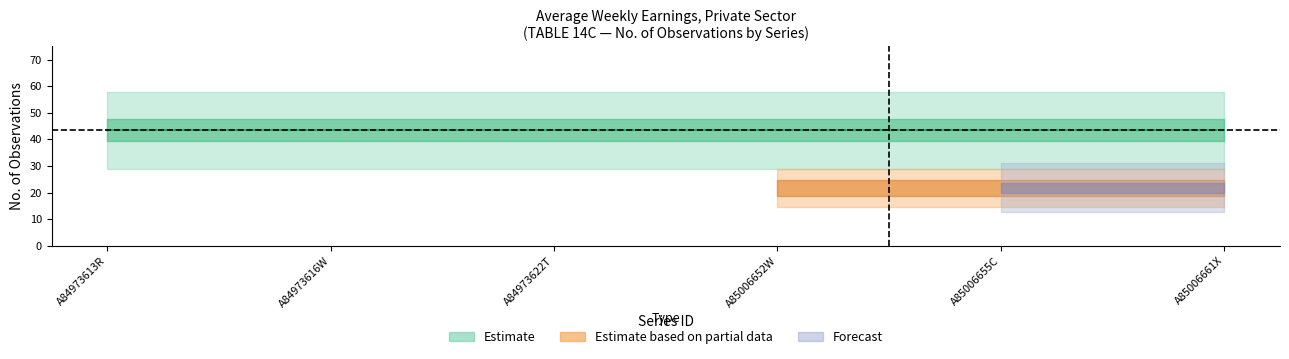

Is the value of No. Obs. (Earnings series) at A84973622T greater than the value of No. Obs. (Standard Errors series) at A85006661X?

Yes